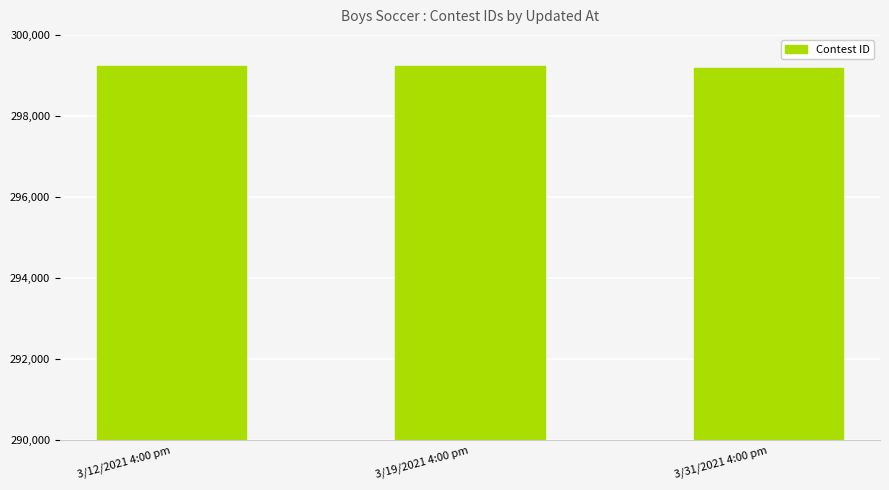

Approximately how many times larger is the value at 3/19/2021 4:00 pm compared to 3/31/2021 4:00 pm?

1.0